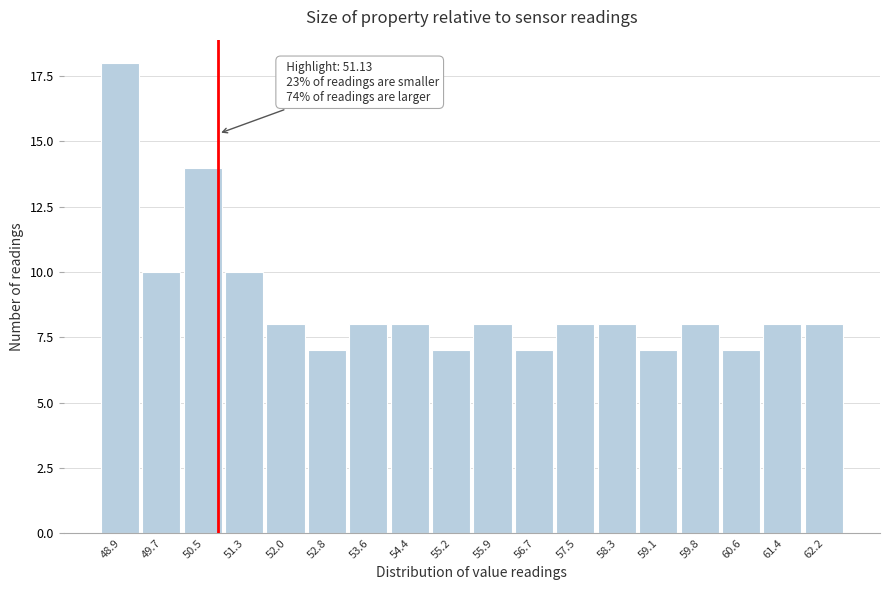

Reading left to right, what are all the values shown in this chart?

48.9=18	49.7=10	50.5=14	51.3=10	52.0=8	52.8=7	53.6=8	54.4=8	55.2=7	55.9=8	56.7=7	57.5=8	58.3=8	59.1=7	59.8=8	60.6=7	61.4=8	62.2=8